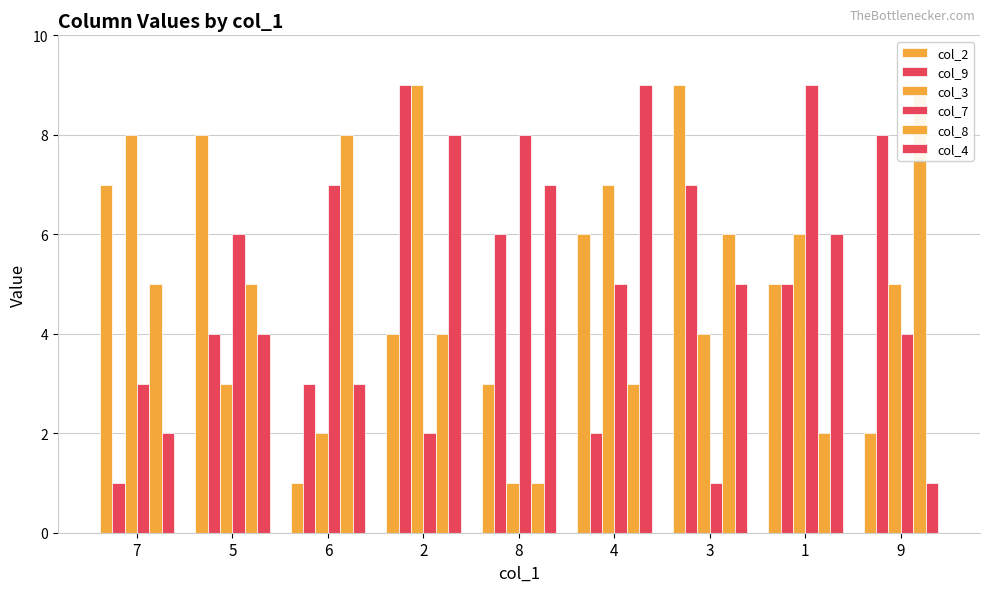

What are all the series names shown in the legend?

col_2, col_9, col_3, col_7, col_8, col_4